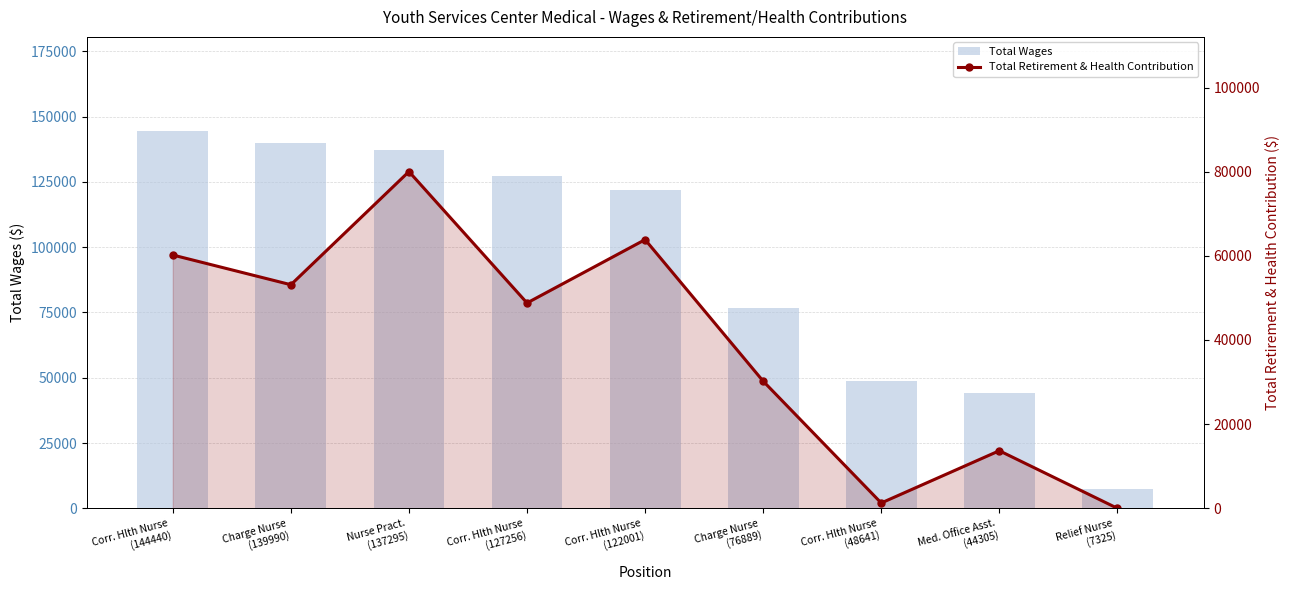

What is the maximum value shown in the chart?

144440